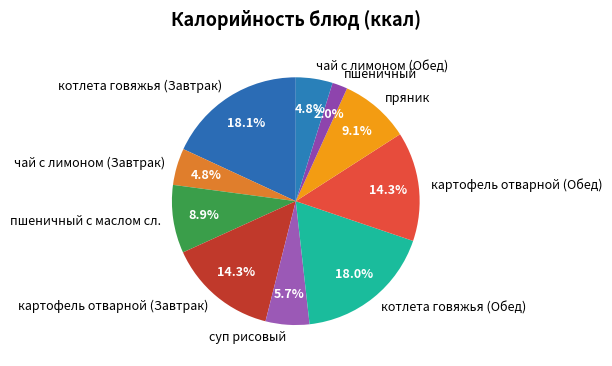

How many segments does this pie chart have?

10